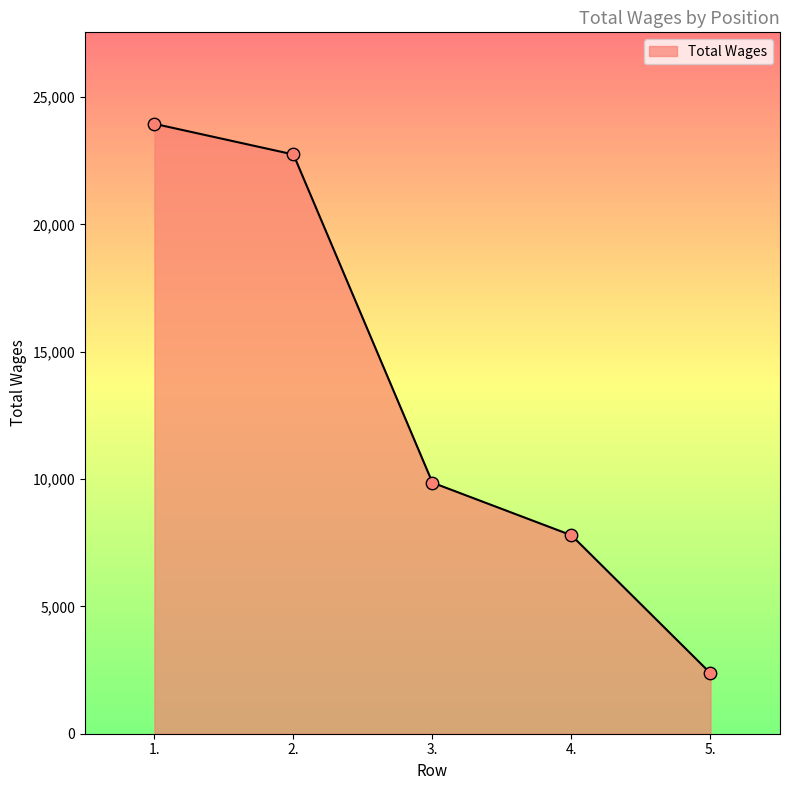

Between 5. and 3., which is larger?

3.